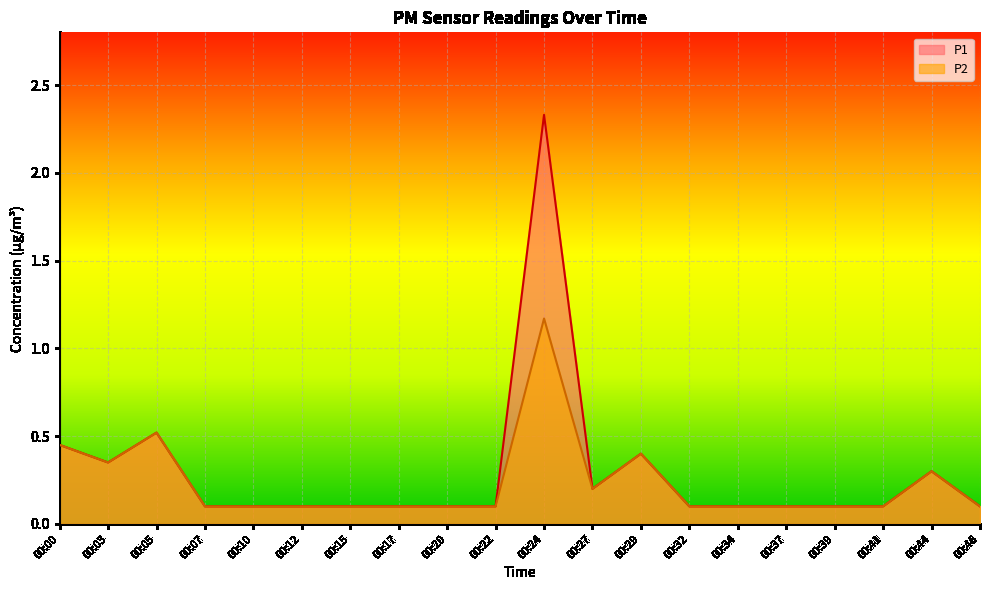

In P2, how many points are lower than both neighbors (excluding endpoints)?

2